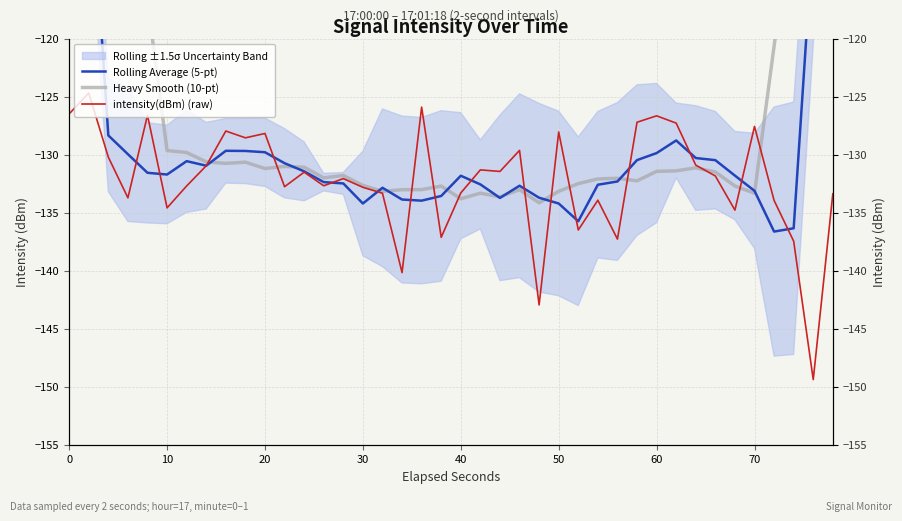

The value of Heavy Smooth (10-pt) at 26 is -74.8. True or false?

False